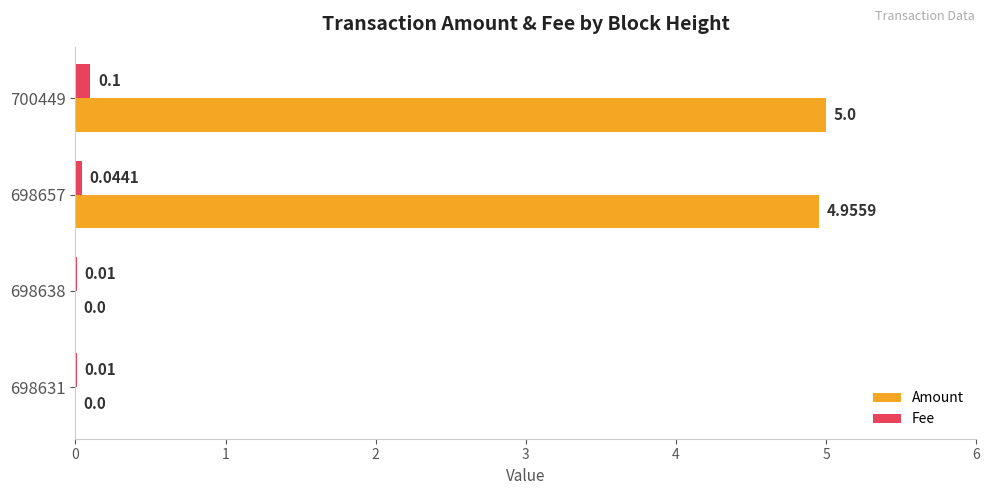

What is the sum of all Amount values?

10.0